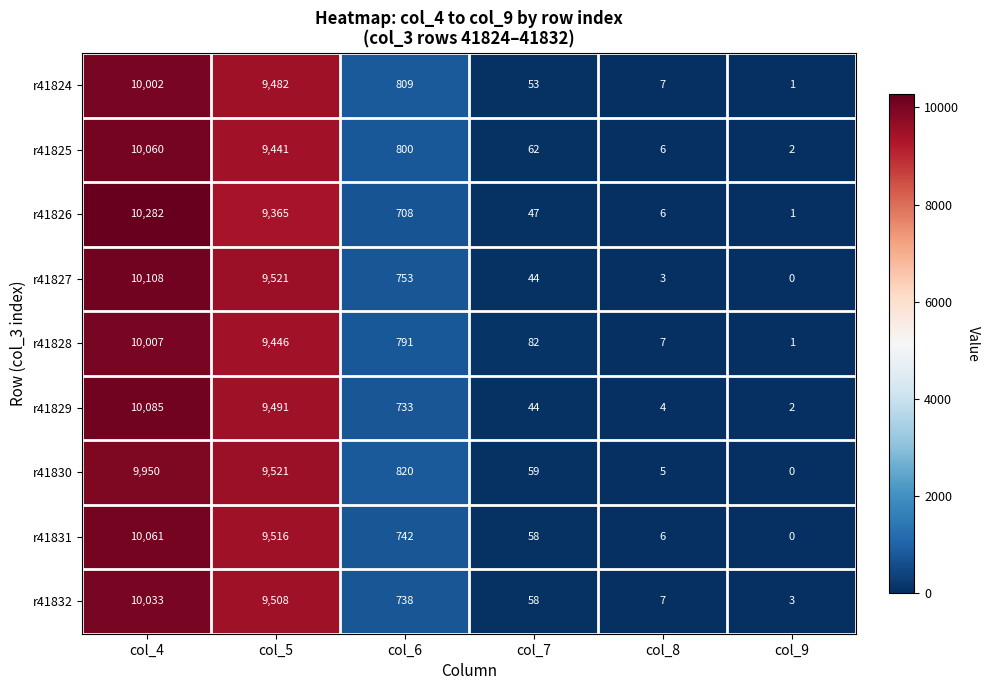

Which category has the lowest value in the r41830 series?

col_9